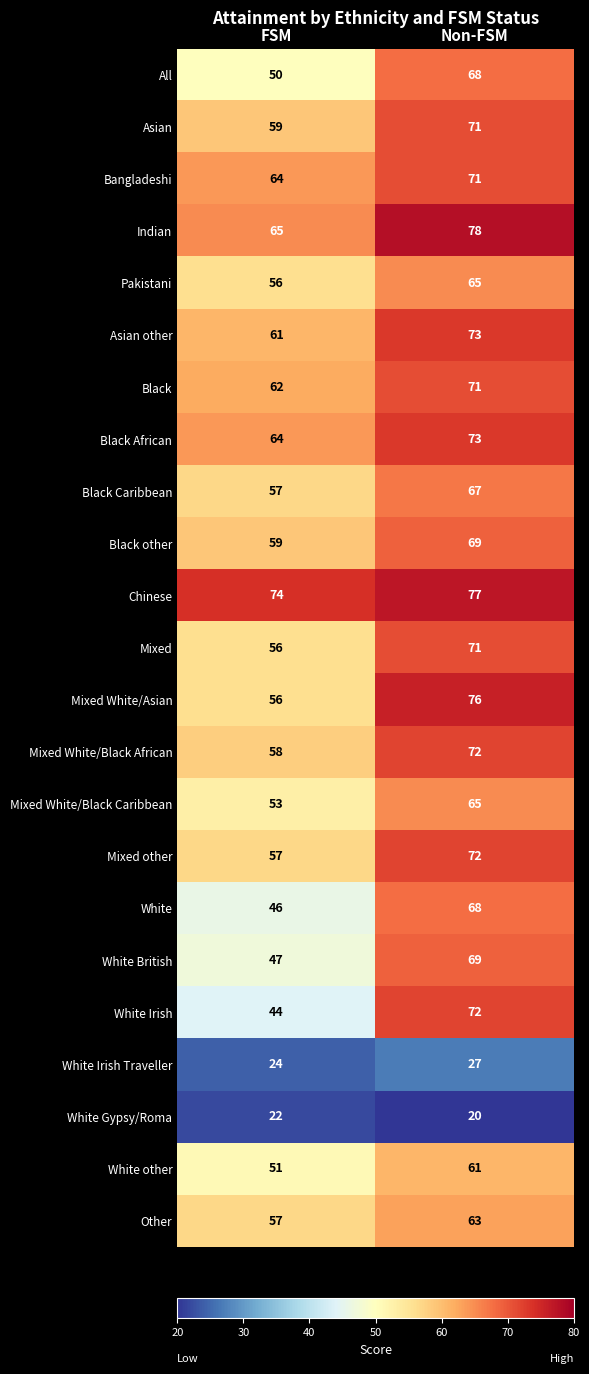

What value does the Black series have at Non-FSM?

71